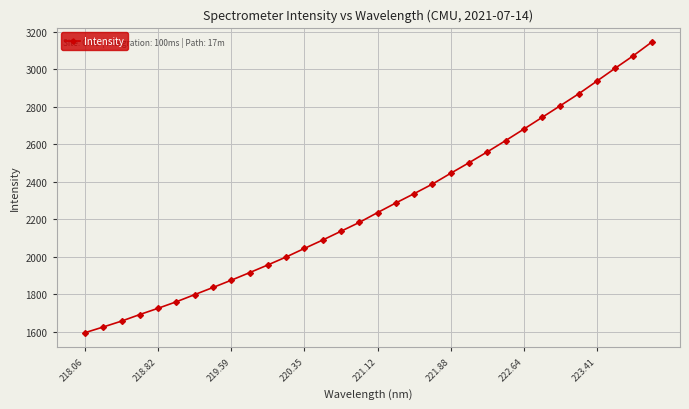

How many values exceed 2235?

16